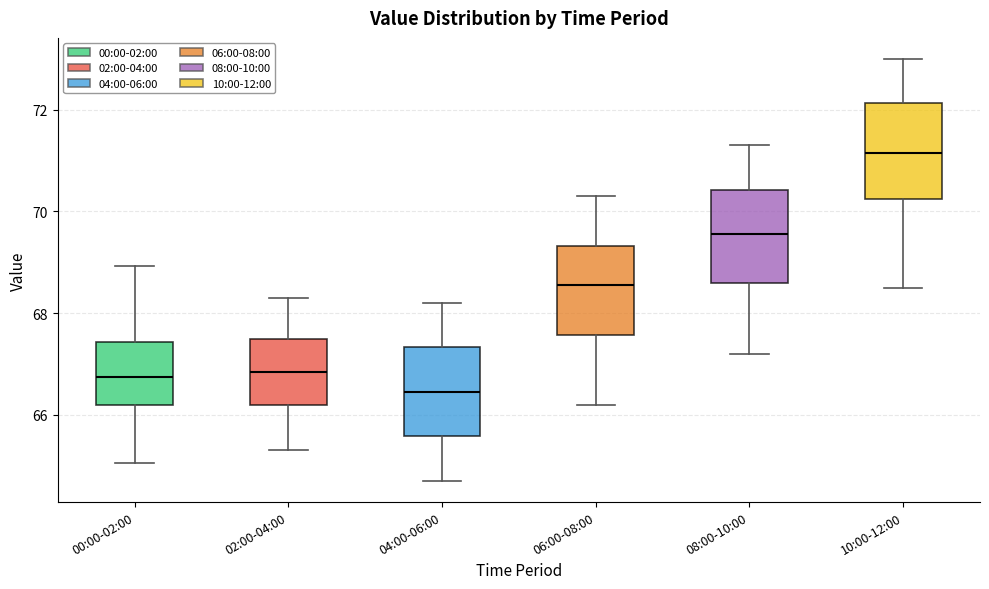

Reading left to right, read every box against the y-axis: the position of its median line, the range the box covers, and the ends of its whiskers. The values are not printed on the chart, so give them approximately, as read against the axis.

00:00-02:00: median 66.8, box 66.2 to 67.4, whiskers 65.0 to 69.0
02:00-04:00: median 66.8, box 66.2 to 67.6, whiskers 65.4 to 68.4
04:00-06:00: median 66.4, box 65.6 to 67.4, whiskers 64.8 to 68.2
06:00-08:00: median 68.6, box 67.6 to 69.4, whiskers 66.2 to 70.4
08:00-10:00: median 69.6, box 68.6 to 70.4, whiskers 67.2 to 71.4
10:00-12:00: median 71.2, box 70.2 to 72.2, whiskers 68.6 to 73.0